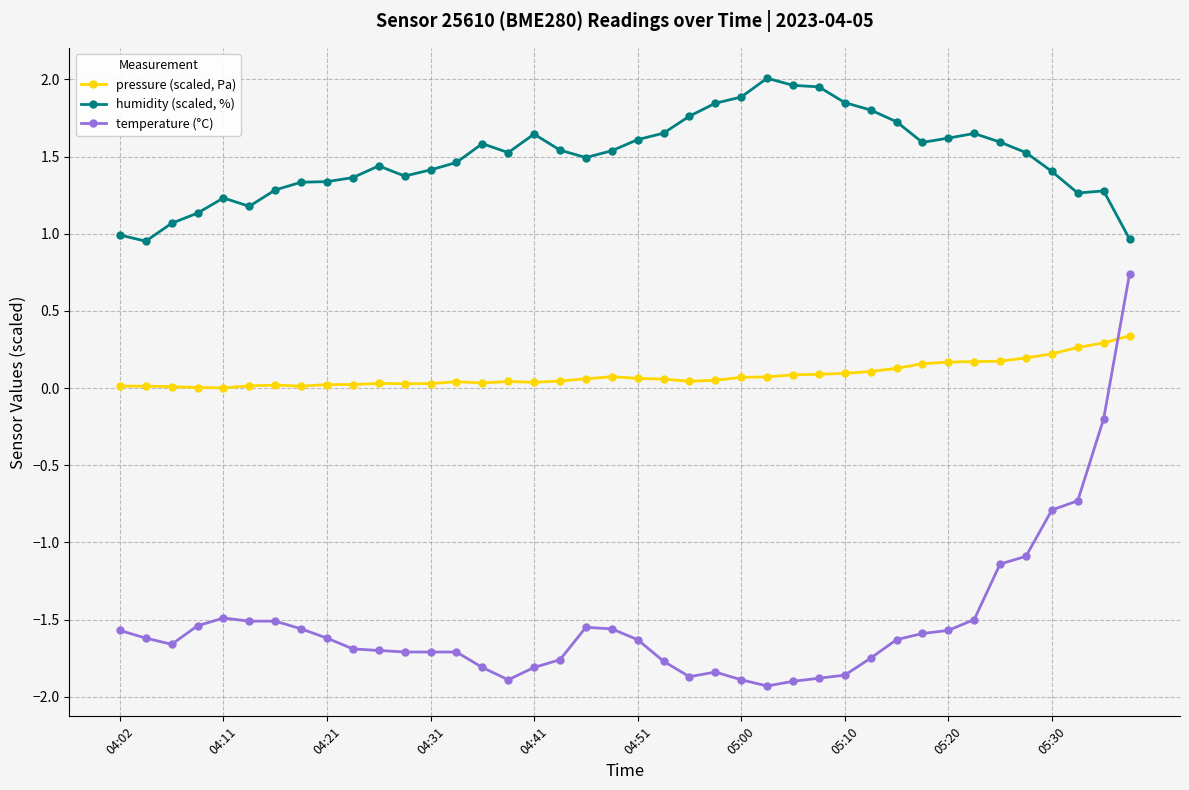

Rank the series by their average value, from lowest to highest.

temperature (°C), pressure (scaled, Pa), humidity (scaled, %)